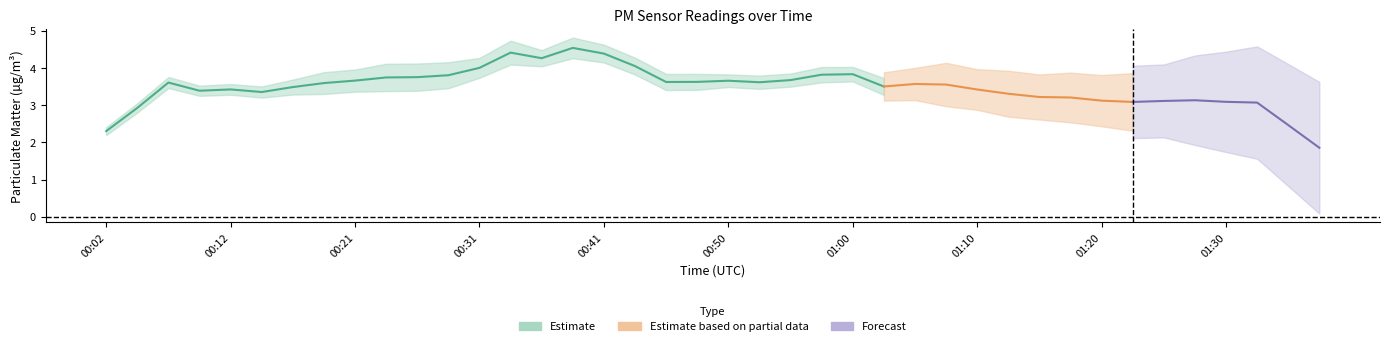

What is the sum of all P2 values?

129.7